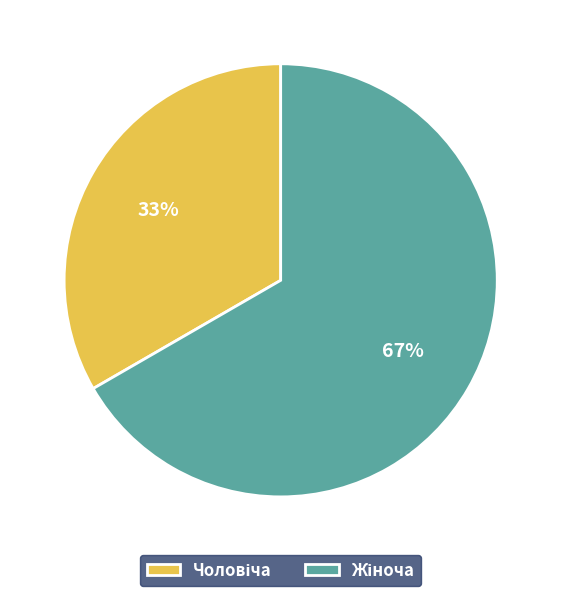

Is there a majority slice in this chart?

Yes